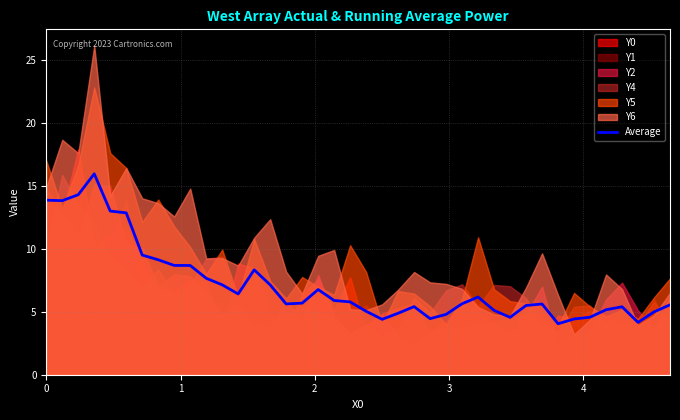

How many values are below 5?

10